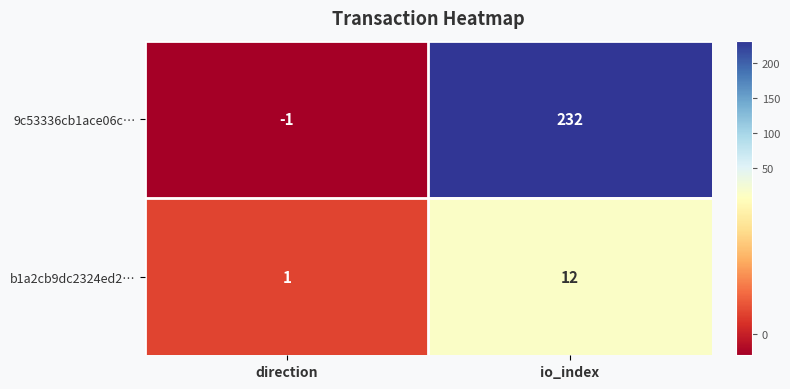

At which category does the chart reach its peak across all series?

io_index